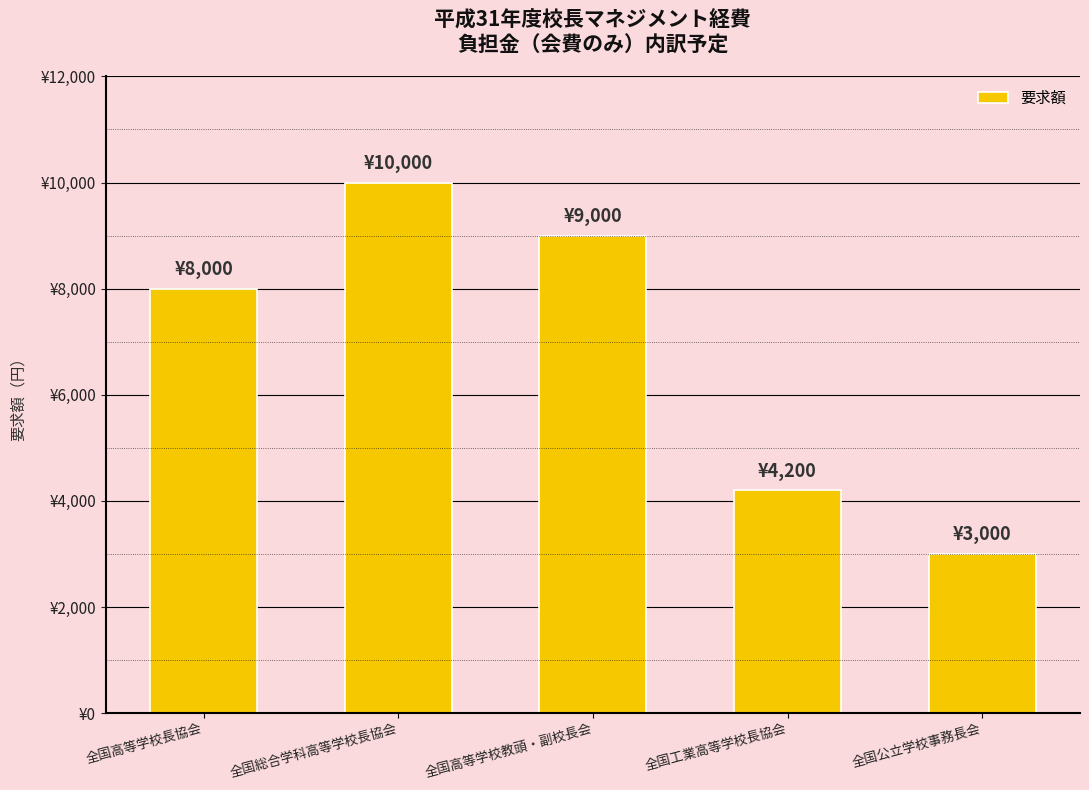

What is the label of the 2nd bar from the left?

全国総合学科高等学校長協会